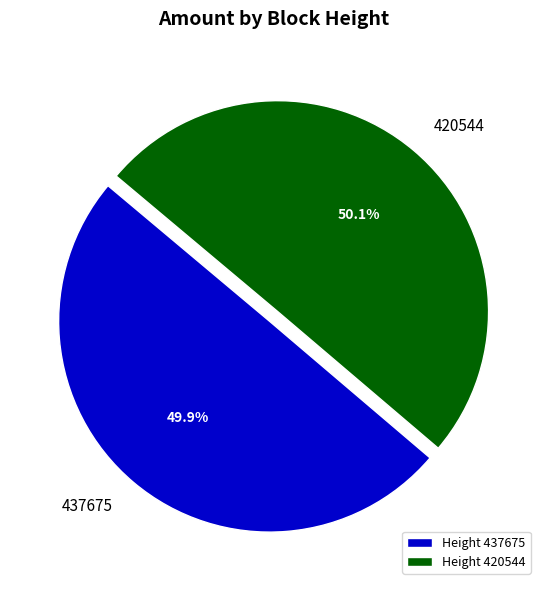

To the nearest percent, what is the average slice percentage?

50%